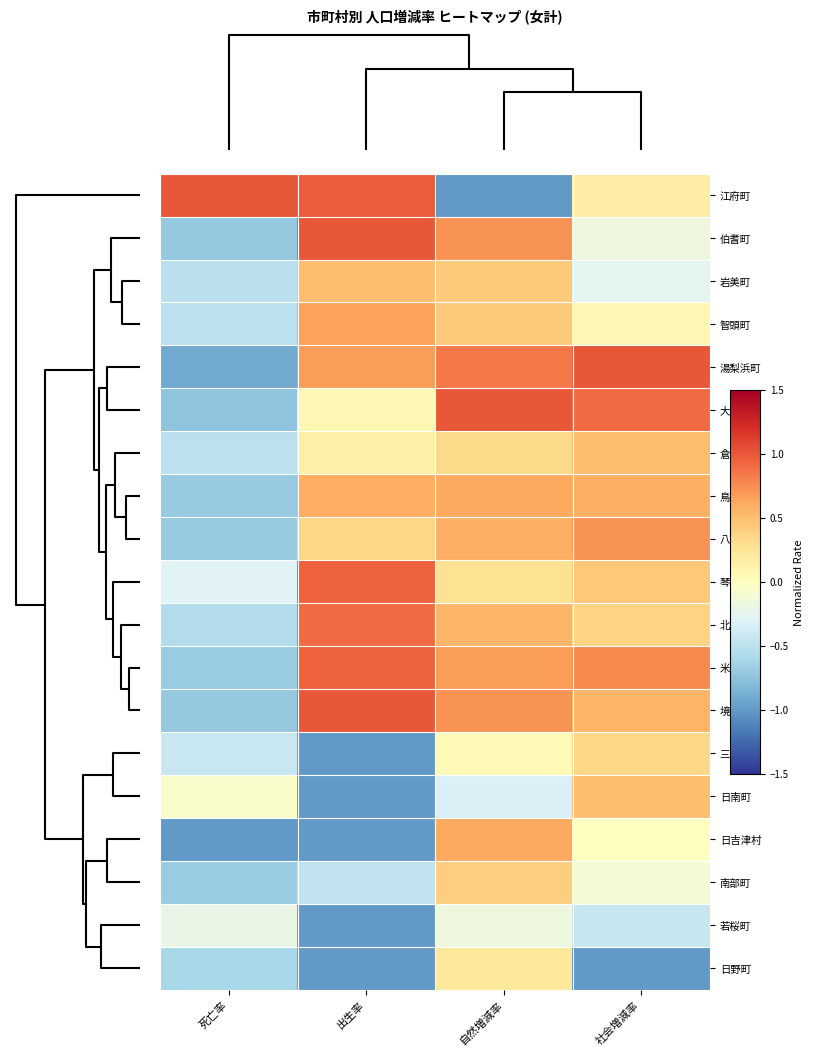

List the series in order of their peak value, lowest first.

若桜町, 日野町, 三朝町, 南部町, 日南町, 岩美町, 倉吉市, 鳥取市, 日吉津村, 智頭町, 八頭町, 北栄町, 琴浦町, 米子市, 境港市, 江府町, 伯耆町, 湯梨浜町, 大山町